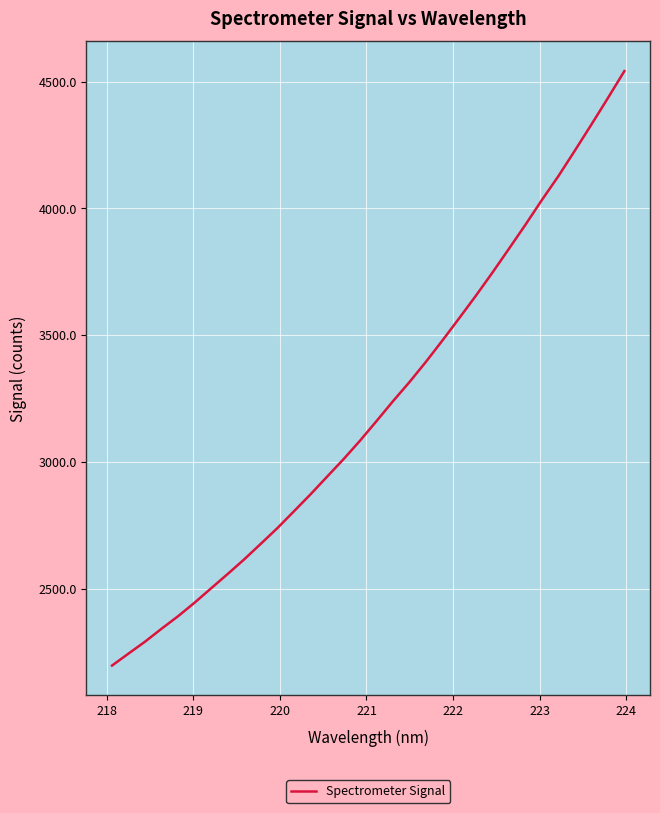

Does the chart display data point markers on the line(s)?

No